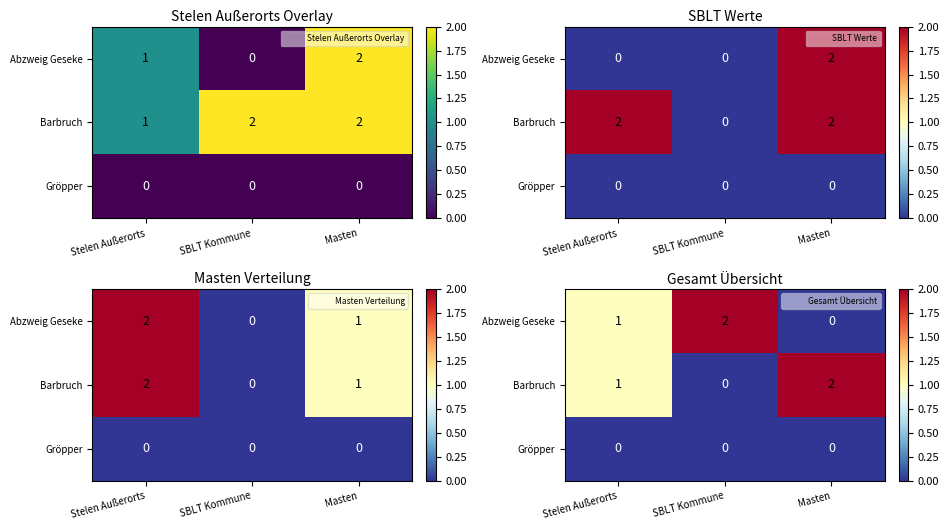

The value of Barbruch at Stelen Außerorts is 1. True or false?

True